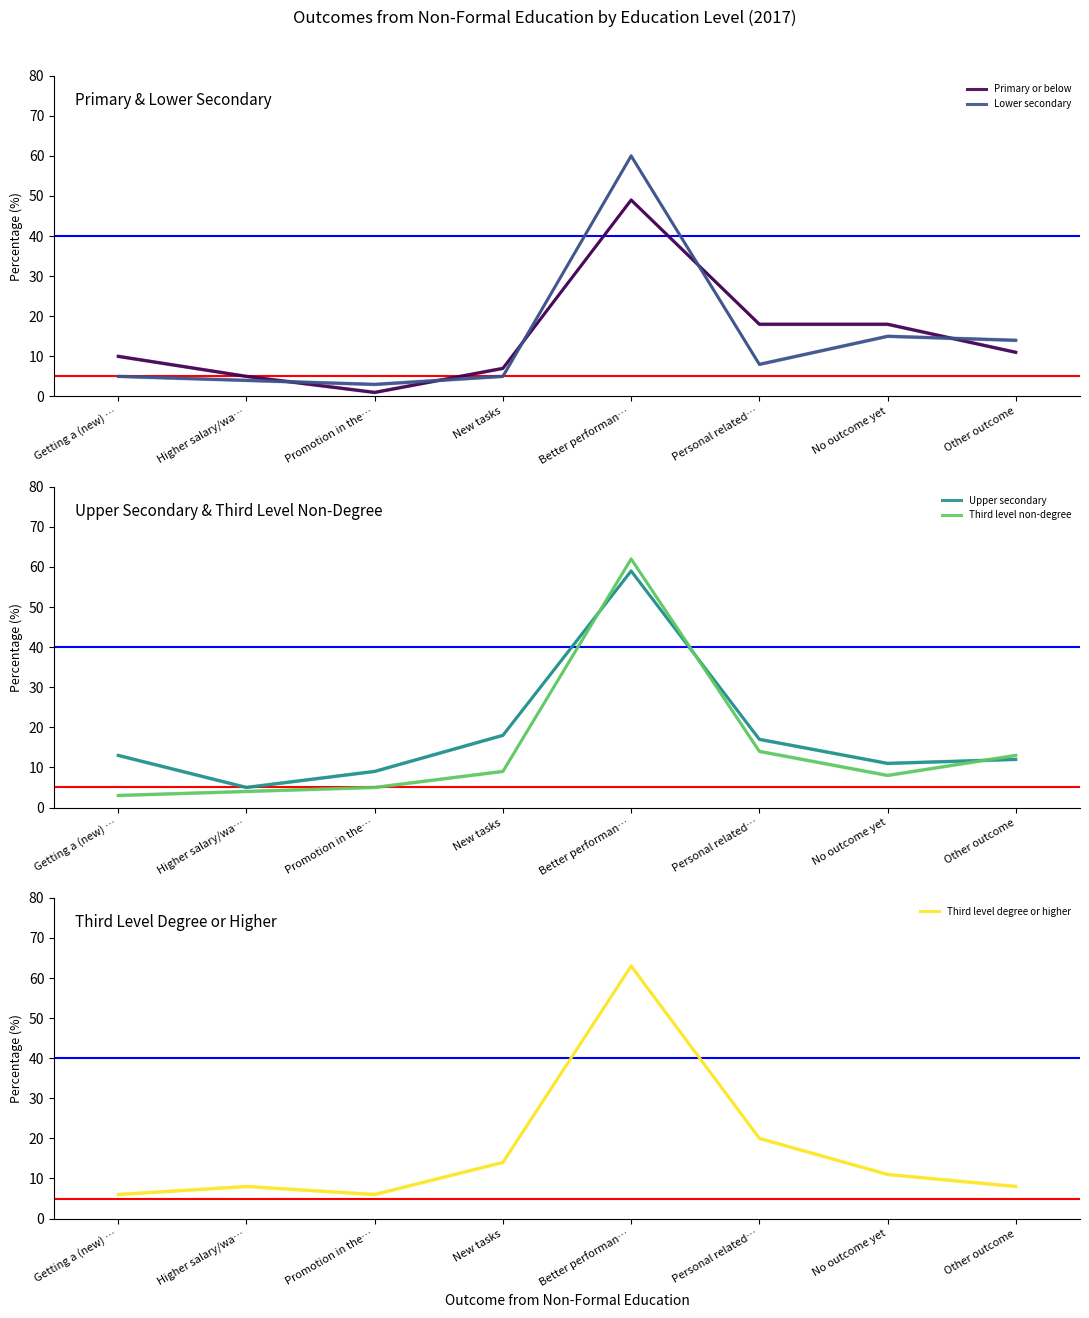

Rank the categories by Third level non-degree value from lowest to highest.

Getting a (new) …, Higher salary/wa…, Promotion in the…, No outcome yet, New tasks, Other outcome, Personal related…, Better performan…